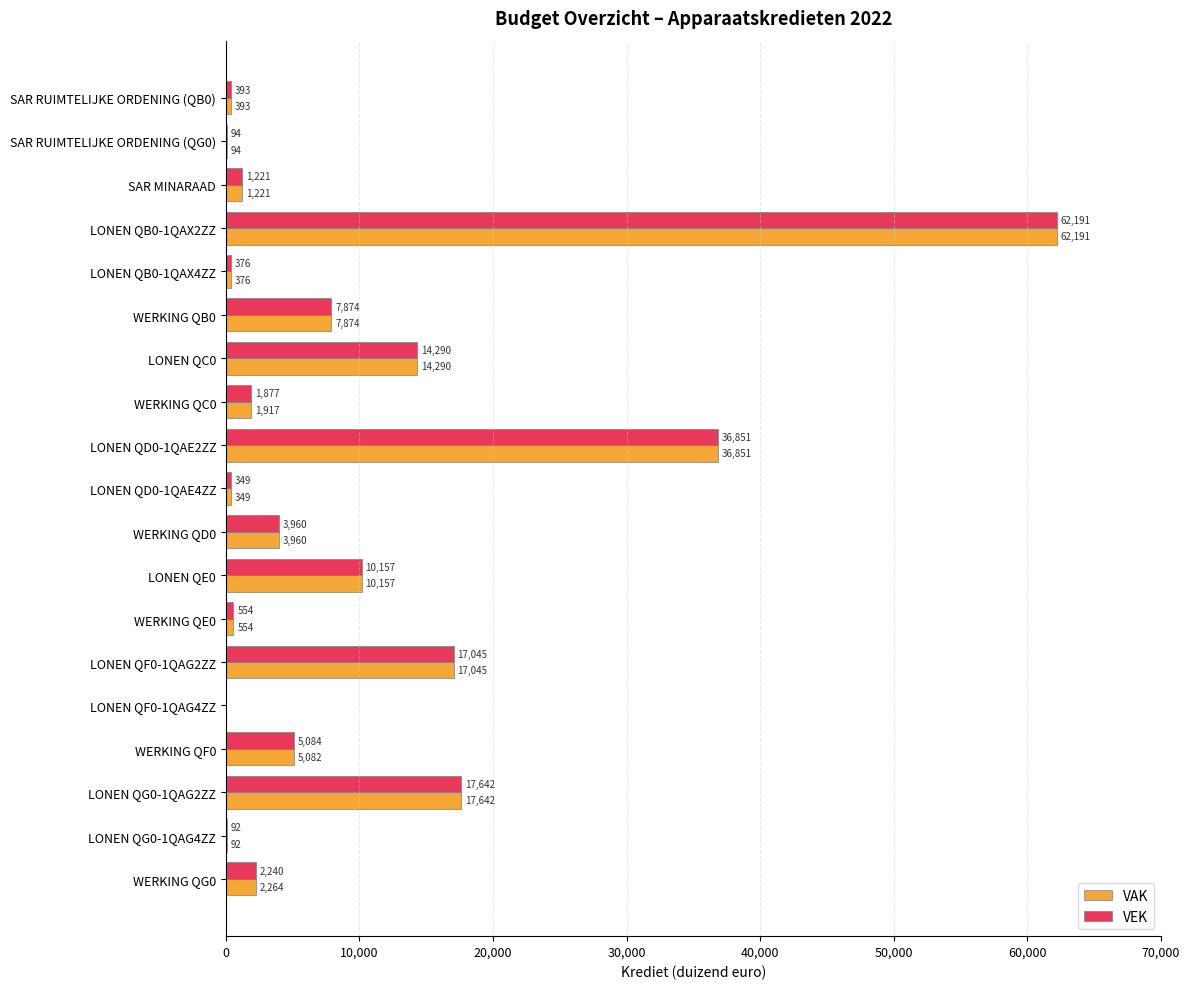

At which category does the chart reach its peak across all series?

LONEN QB0-1QAX2ZZ